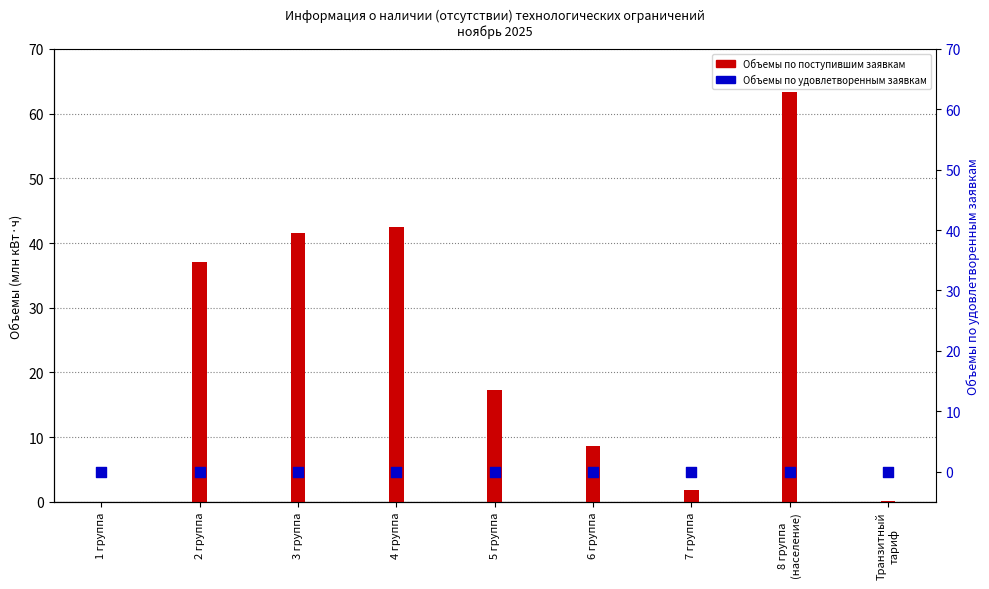

Which series reaches the maximum Y coordinate?

Объемы по поступившим заявкам